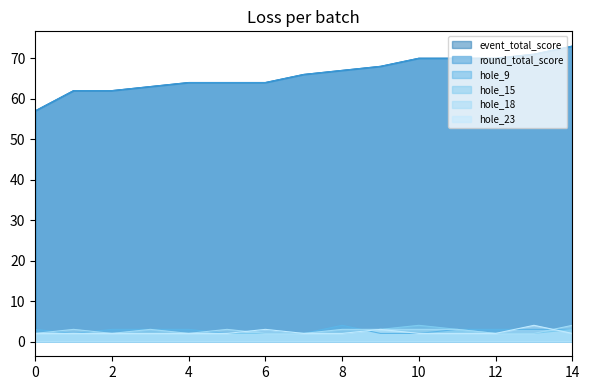

Is the value of hole_23 at 4 greater than the value of hole_18 at 0?

No